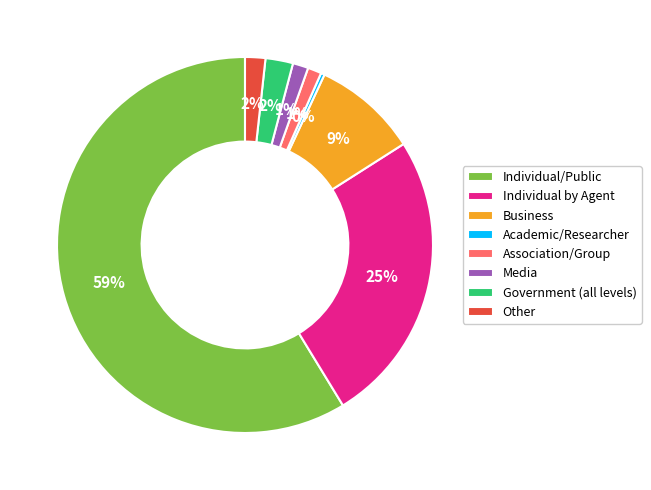

What is the smallest slice in the pie chart?

Academic/Researcher